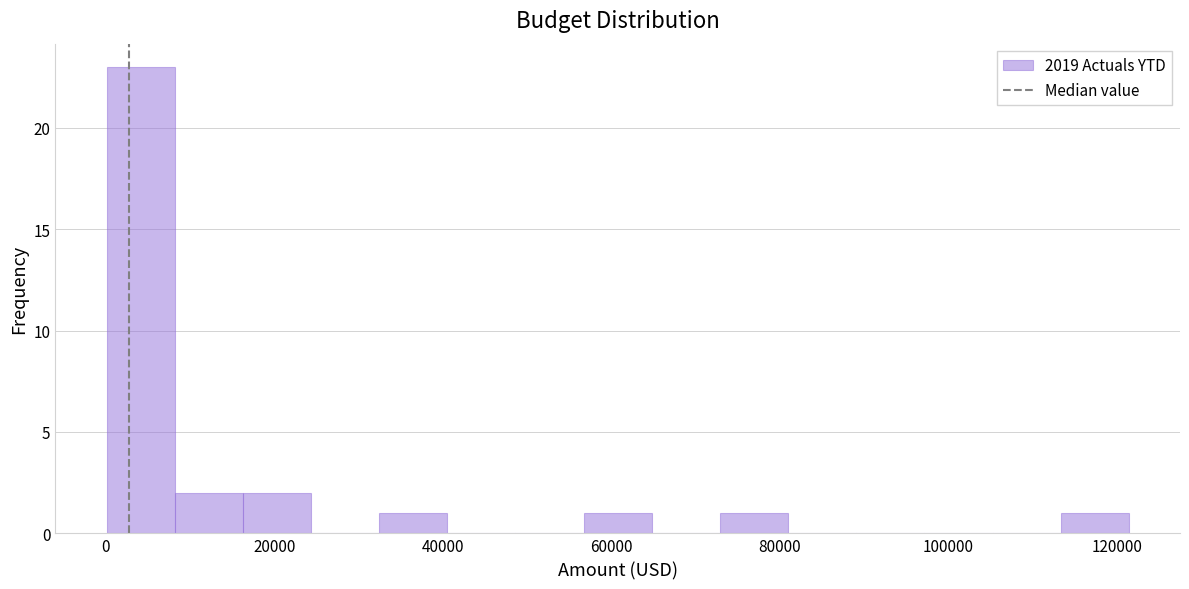

How tall is the bar that spans 56000 to 64000 on the x-axis? Neither the bar edges nor the heights are printed on the chart, so give them approximately, as read against the axes.

1